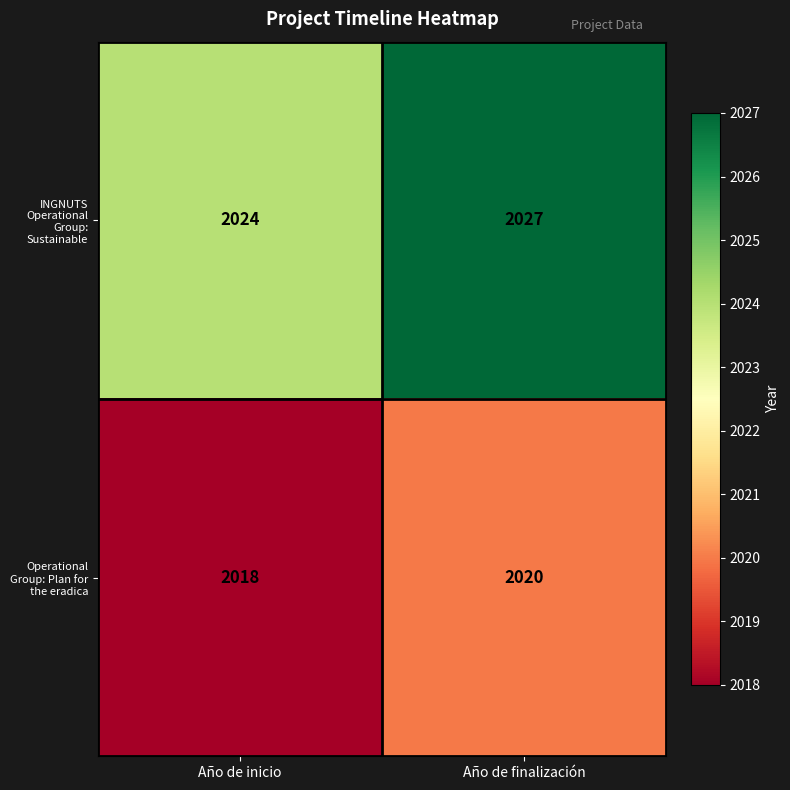

True or false: Operational Group: Plan for the eradica has a value of 2998 at Año de finalización.

False